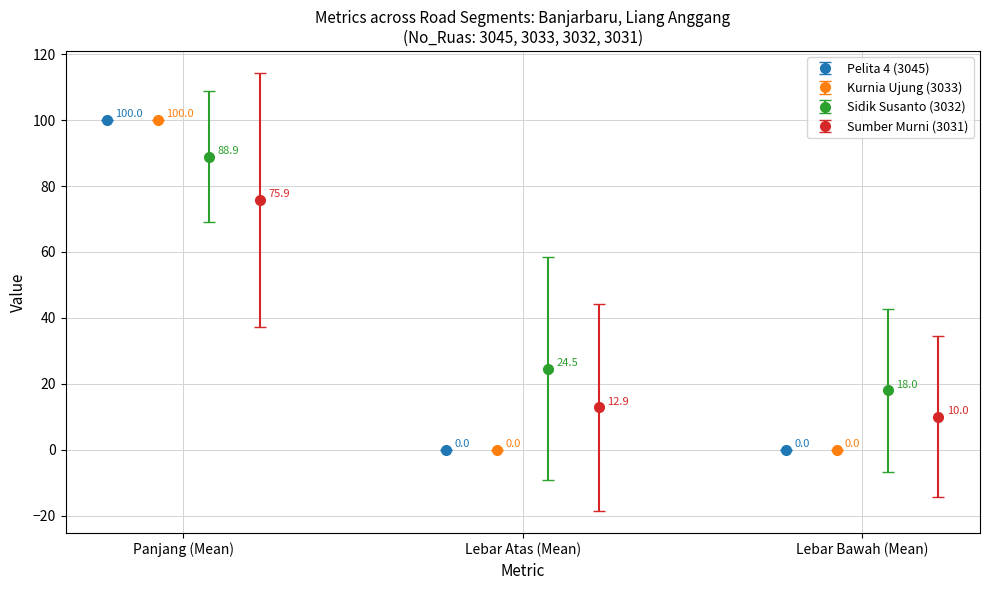

Count the Pelita 4 (3045) values in the range 0 to 100.

3